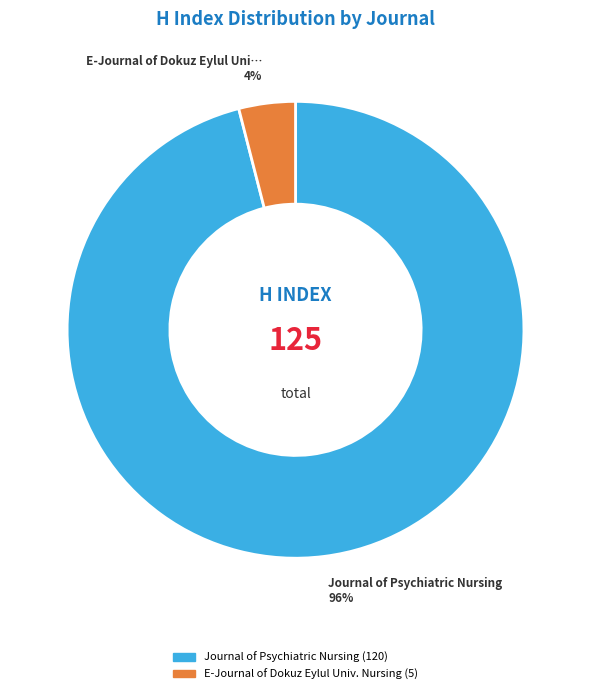

To the nearest percent, what is the difference between the largest and smallest slice percentages?

92%